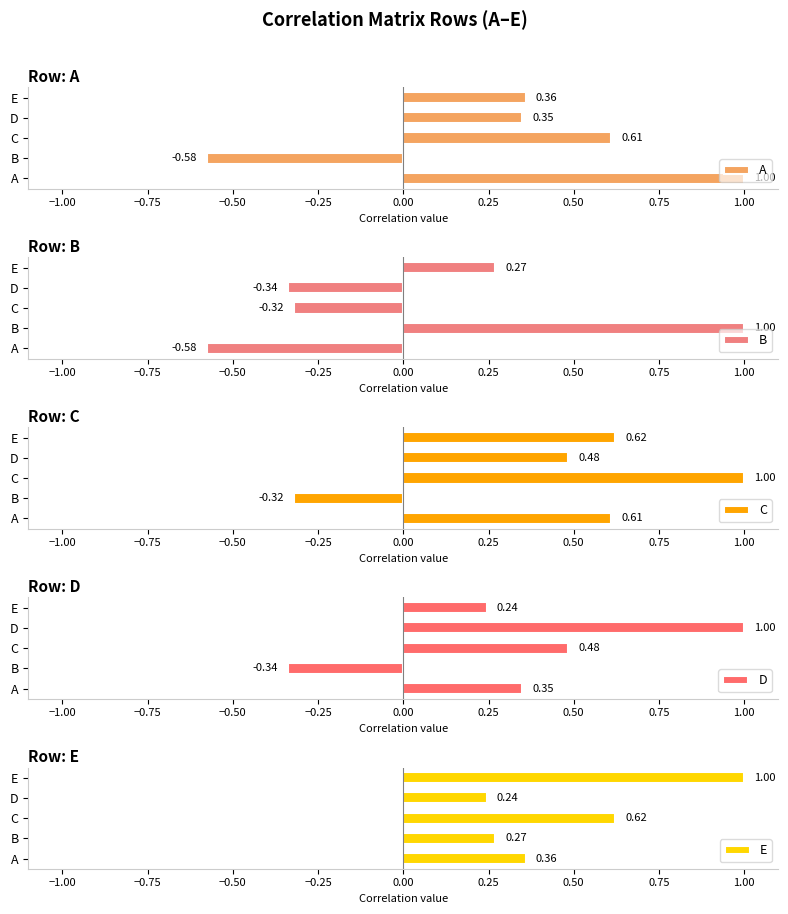

Is the value of B at B greater than the value of C at E?

Yes